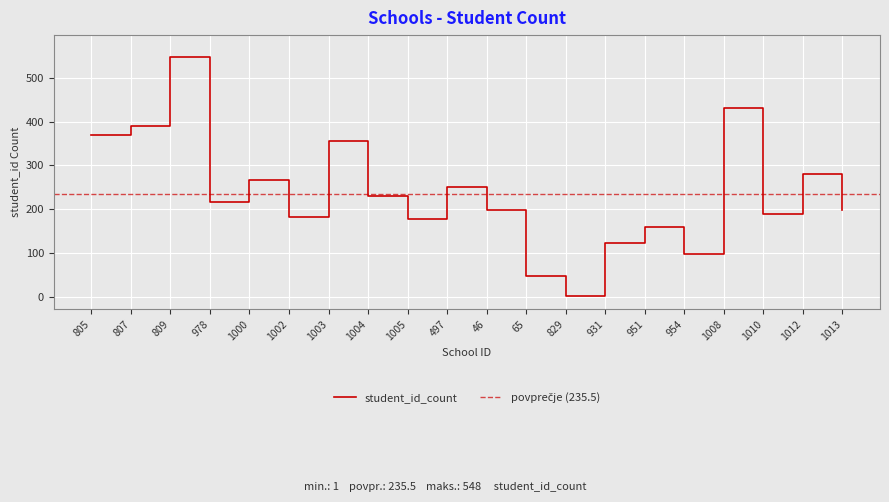

At which category does the data reach its first local peak?

809